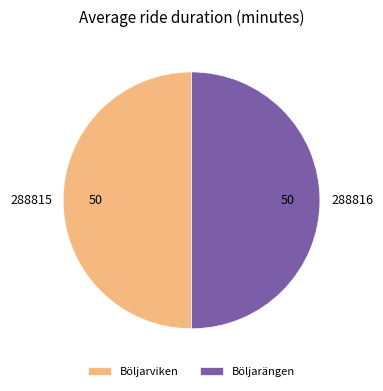

True or false: Böljarängen accounts for 43% of the total.

False